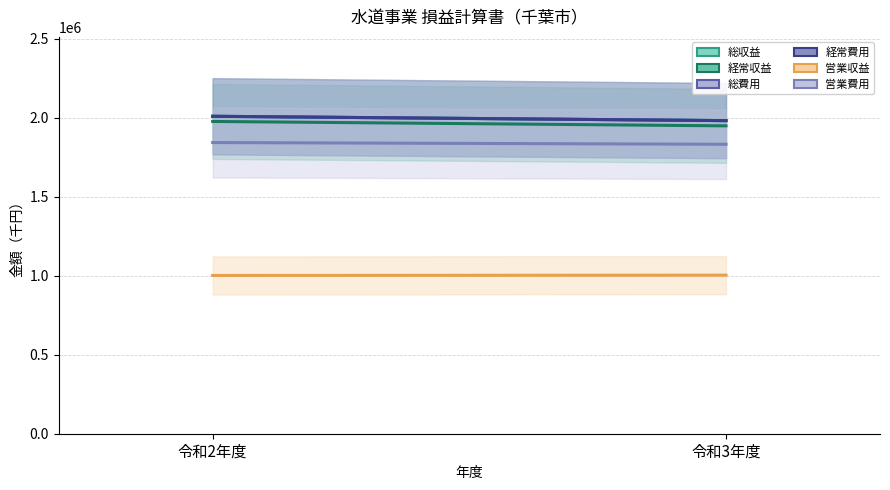

At which category is the sum across all series the highest?

令和2年度